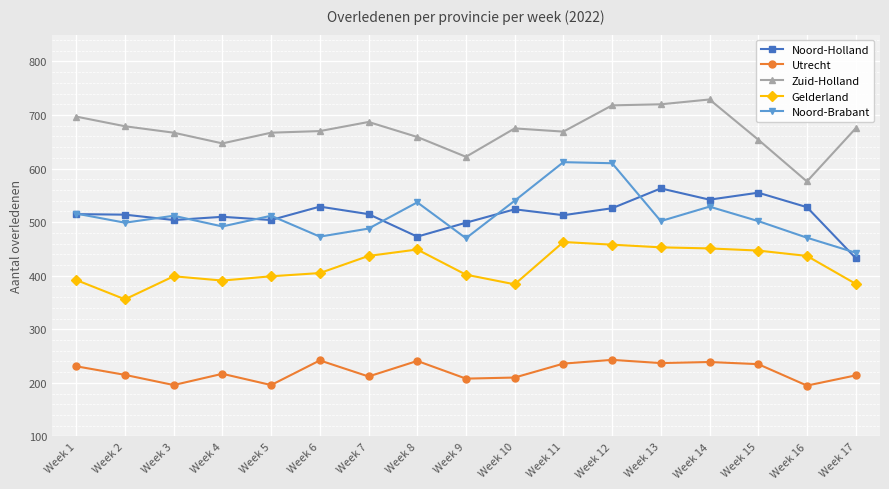

What is the value of the Gelderland point at the 6th from the left?

405